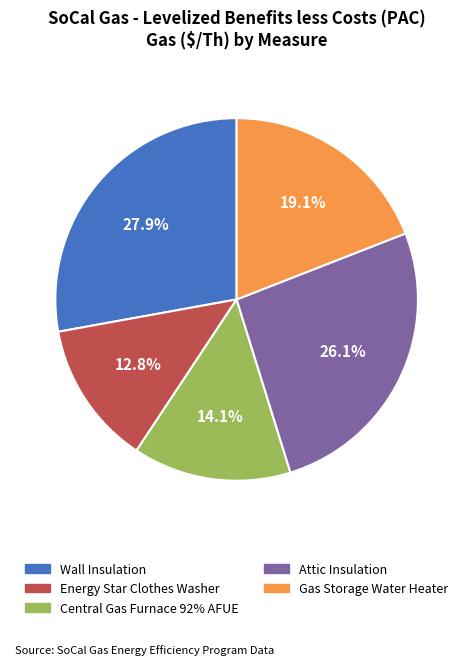

Rank the categories by value from lowest to highest.

Energy Star Clothes Washer, Central Gas Furnace 92% AFUE, Gas Storage Water Heater, Attic Insulation, Wall Insulation